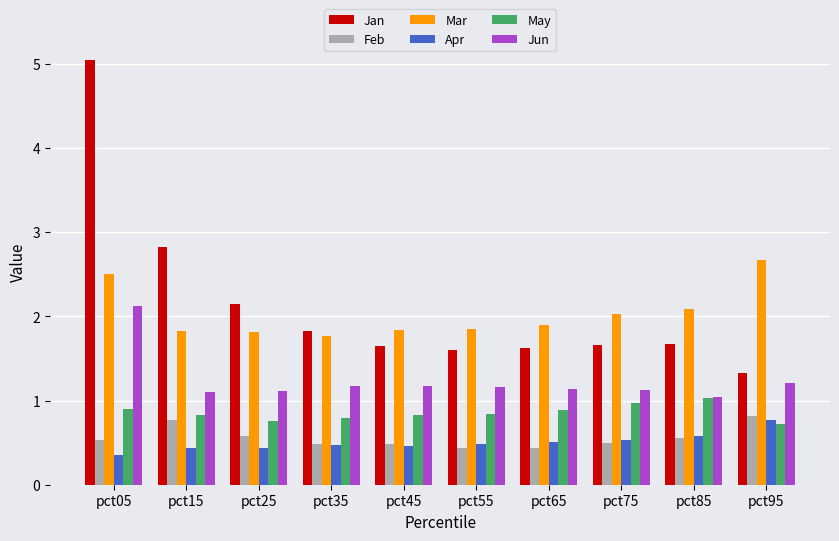

What is the total value across all series at pct45?

6.4